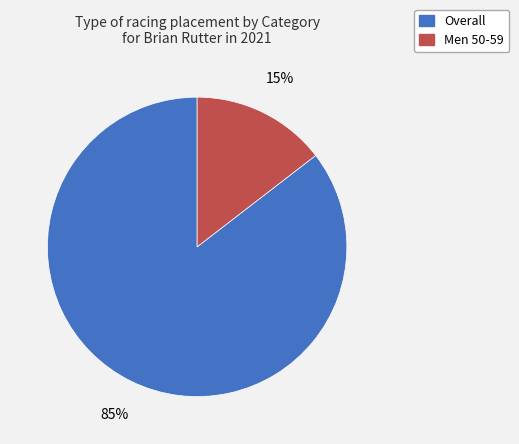

Do Overall and Men 50-59 together represent more than half of the pie?

Yes